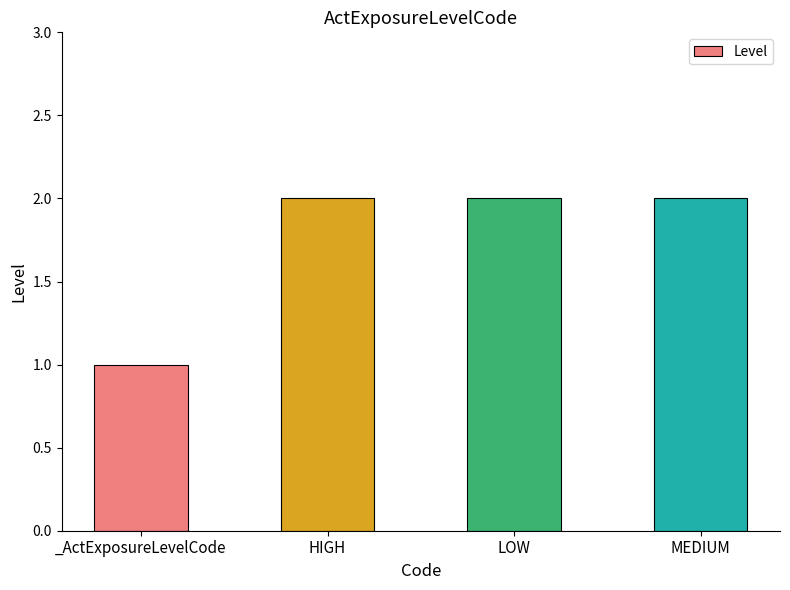

What is the label of the 1st bar from the left?

_ActExposureLevelCode